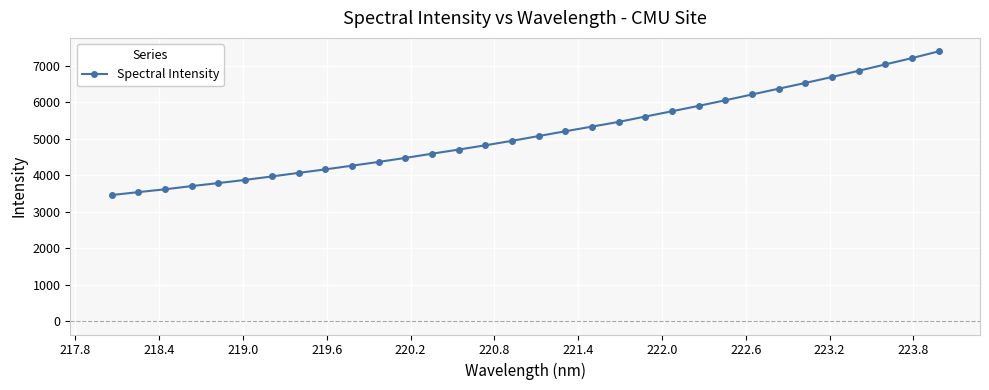

What is the maximum value shown in the chart?

7388.3